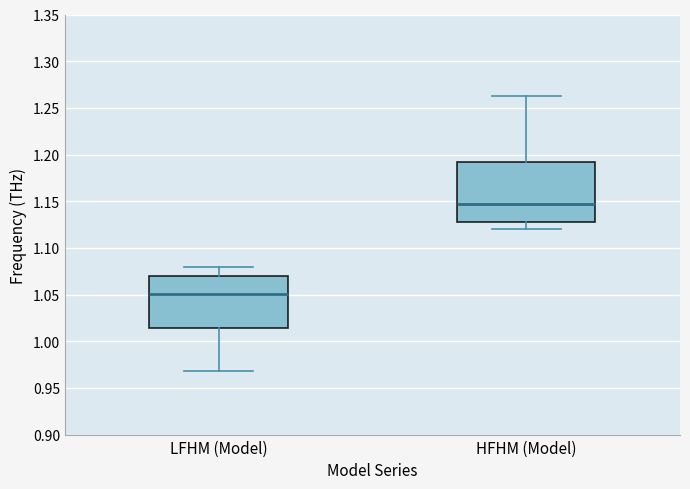

Where is the lower edge of the box for HFHM (Model) on the y-axis? The values are not printed on the chart, so give them approximately, as read against the axis.

1.130